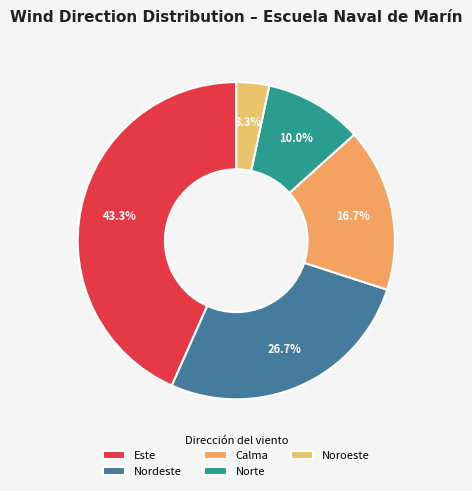

What is the largest slice in the pie chart?

Este